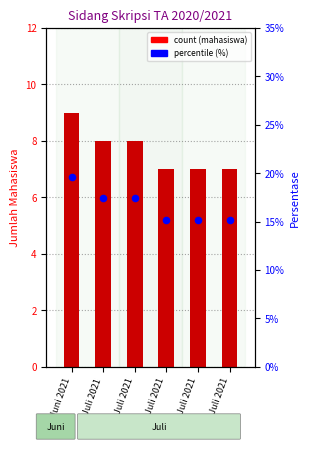

Which series has the widest spread of Y values?

percentile (%)